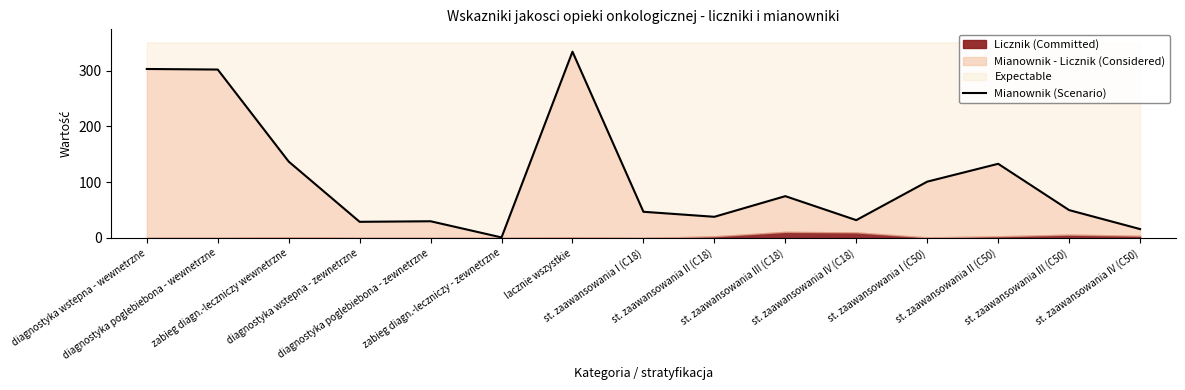

At which label is the value closest to 167?

zabieg diagn.-leczniczy wewnetrzne